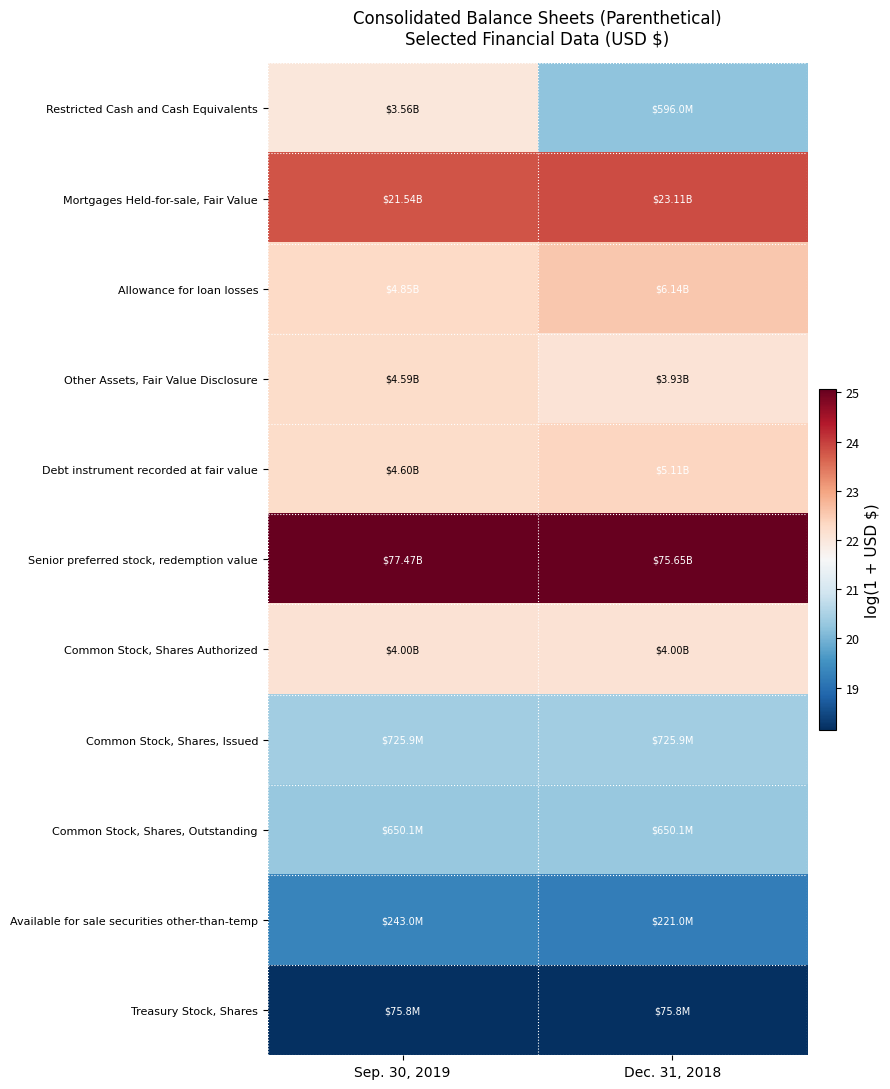

What is the difference between the highest and lowest values at Sep. 30, 2019?

6.9